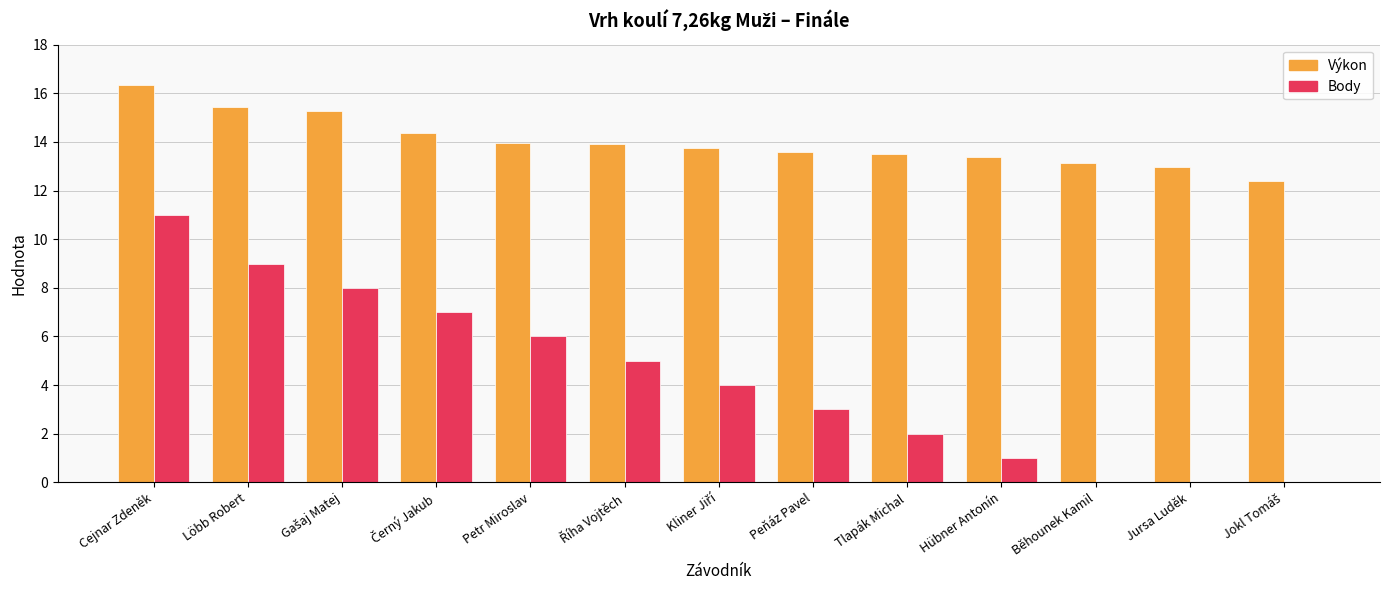

Which category has the highest value across all series?

Cejnar Zdeněk